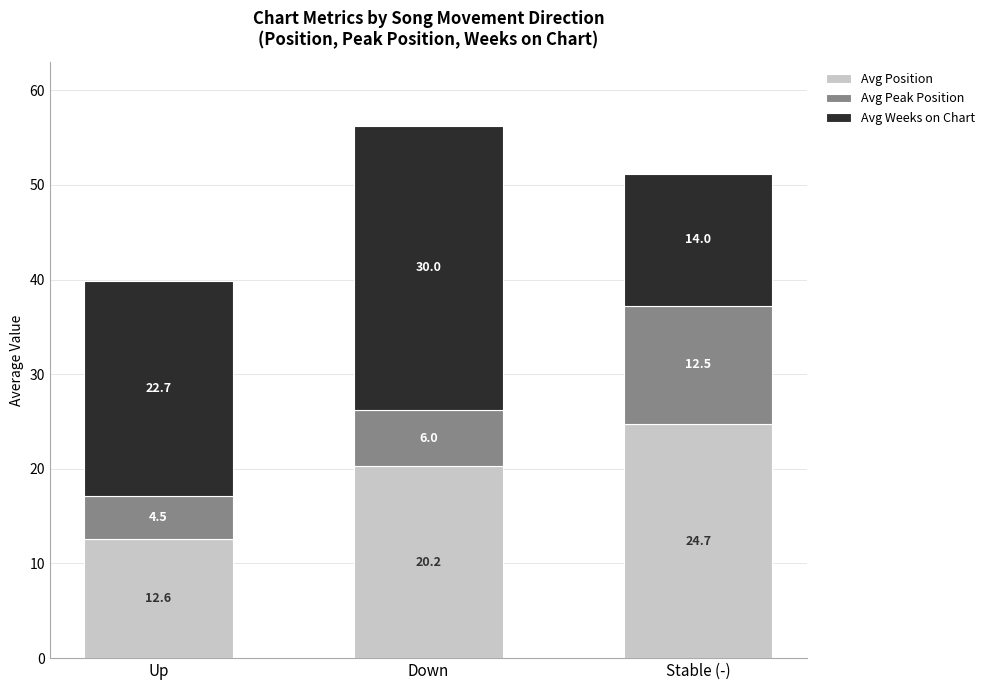

Count the number of data series in this chart.

3